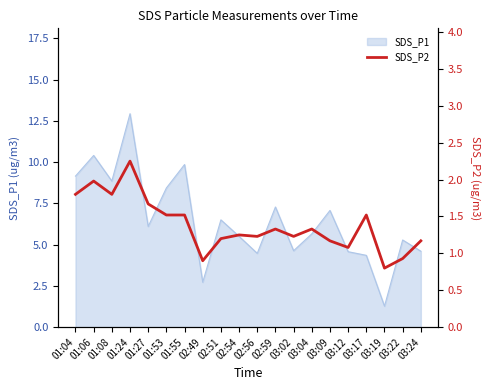

At which category does the data reach its first local valley?

01:08